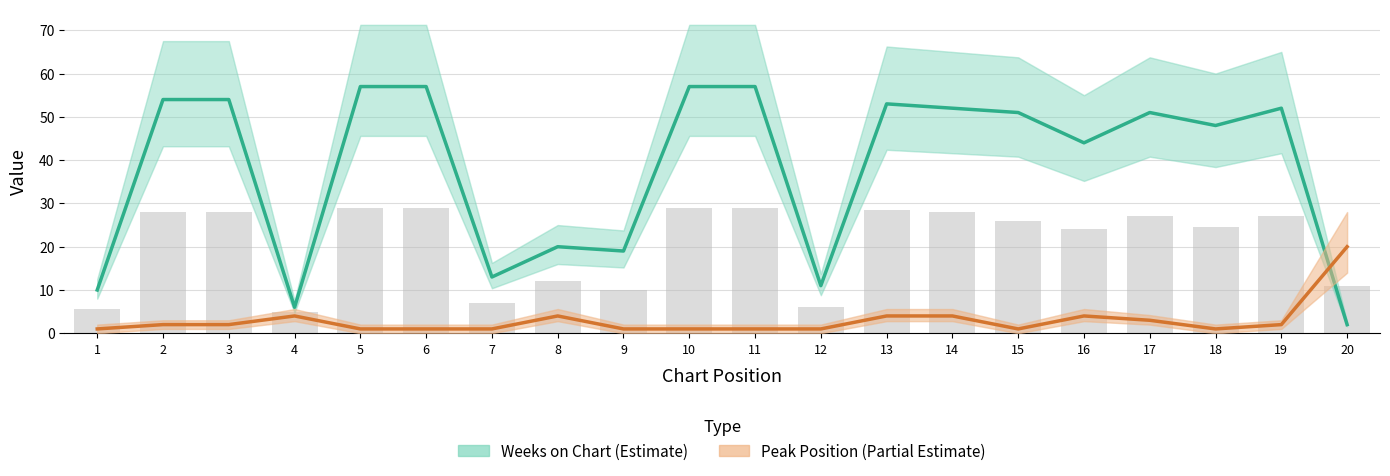

True or false: Weeks on Chart (Estimate) has a value of 87 at 19.

False